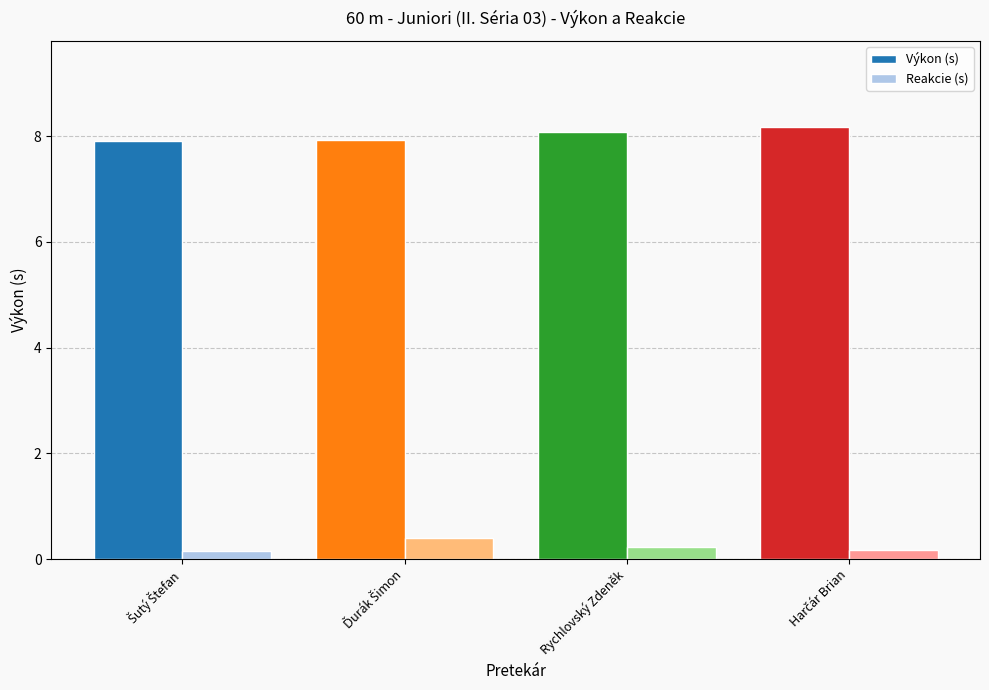

At how many categories does at least one series exceed 5?

4